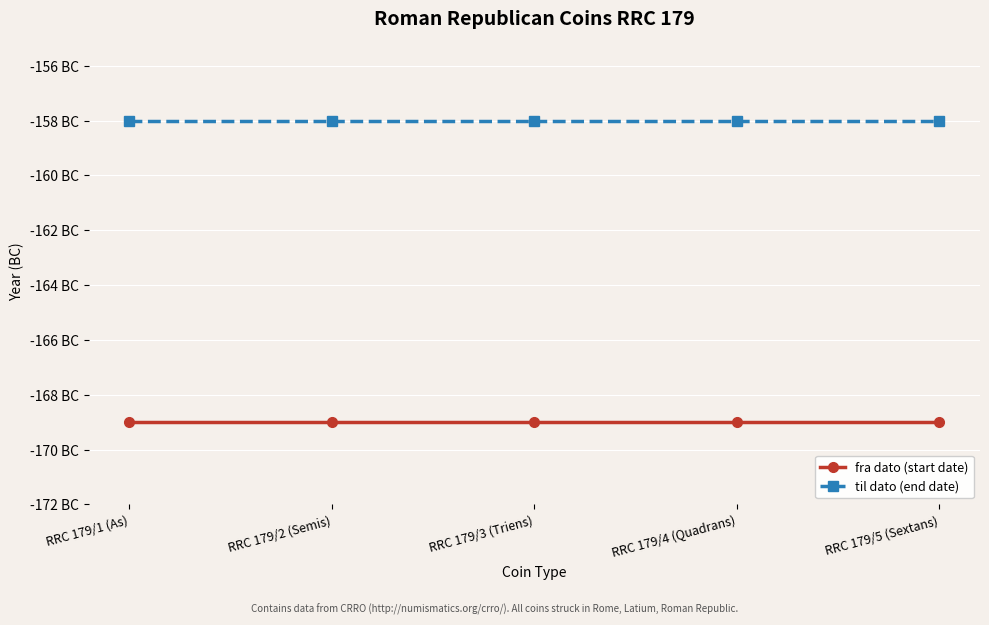

True or false: fra dato (start date) and til dato (end date) cross at least once.

False